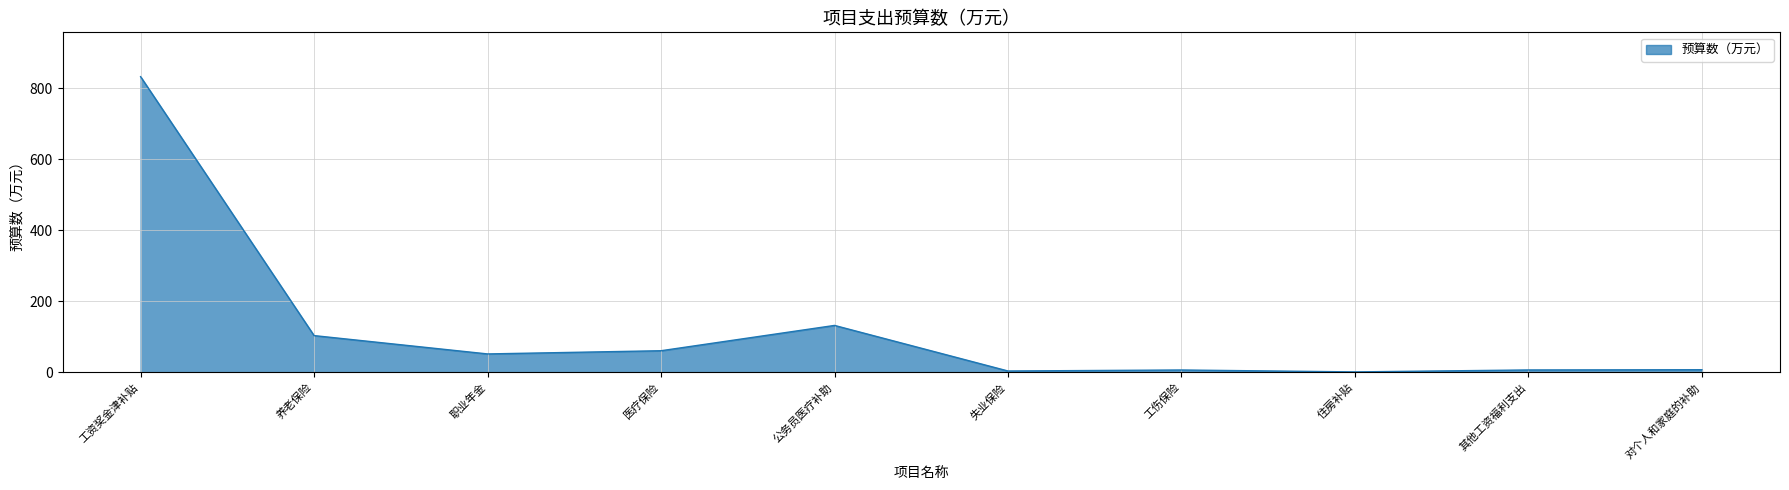

How many categories are shown in the chart?

10